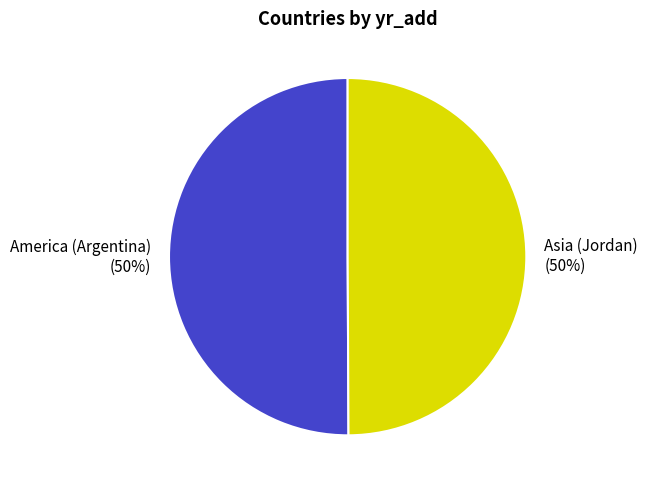

The Asia (Jordan) slice represents 50% of the pie. True or false?

True